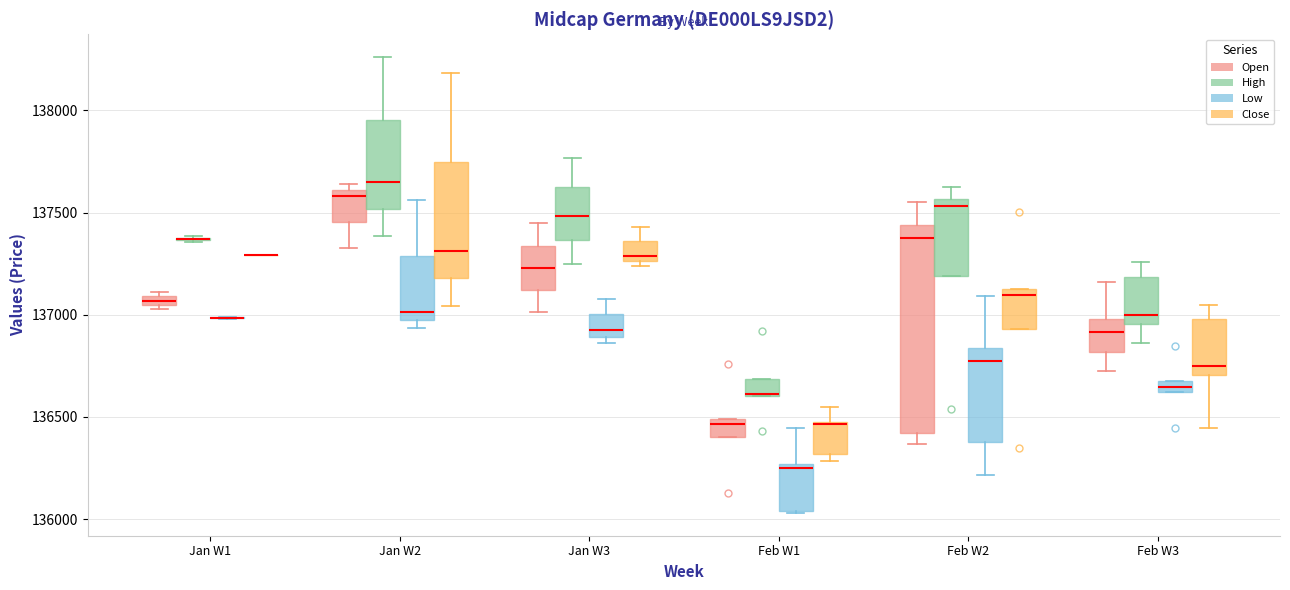

Comparing the boxes themselves (not the whiskers), which one is the tallest?

Feb W2 (Open)